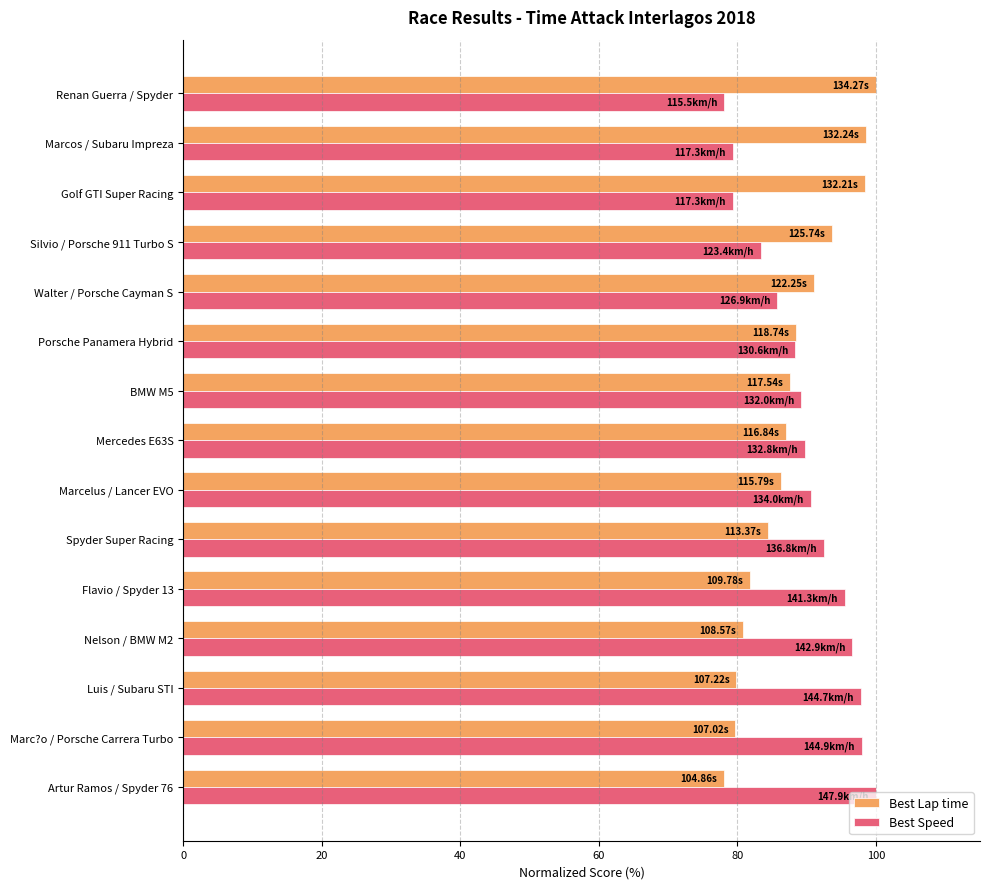

What is the total value across all series at Marc?o / Porsche Carrera Turbo?

177.7